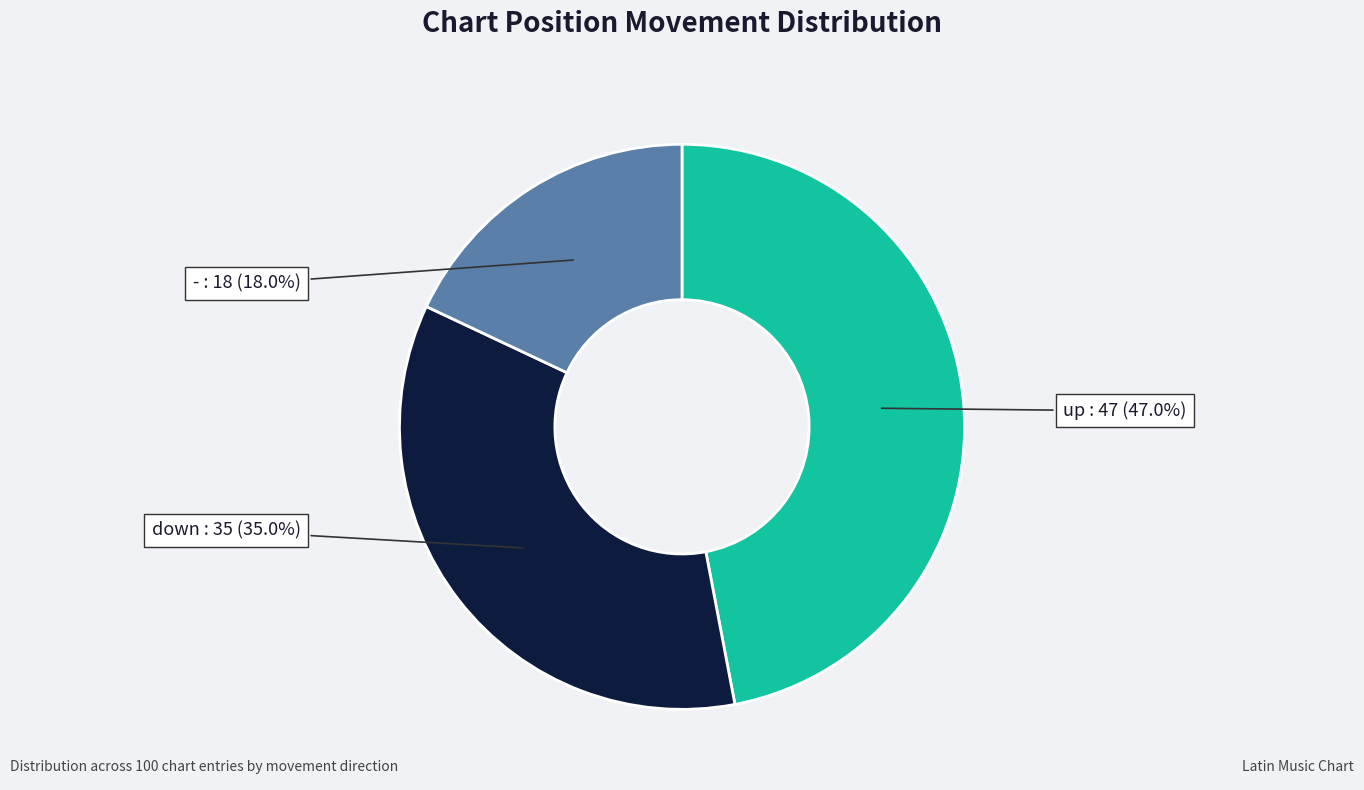

Does any single category account for the majority?

No